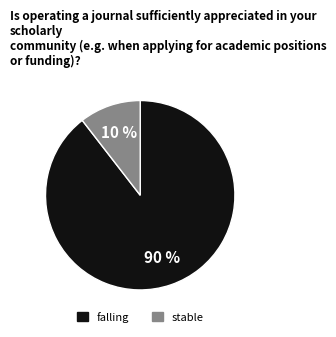

Does any single category account for the majority?

Yes